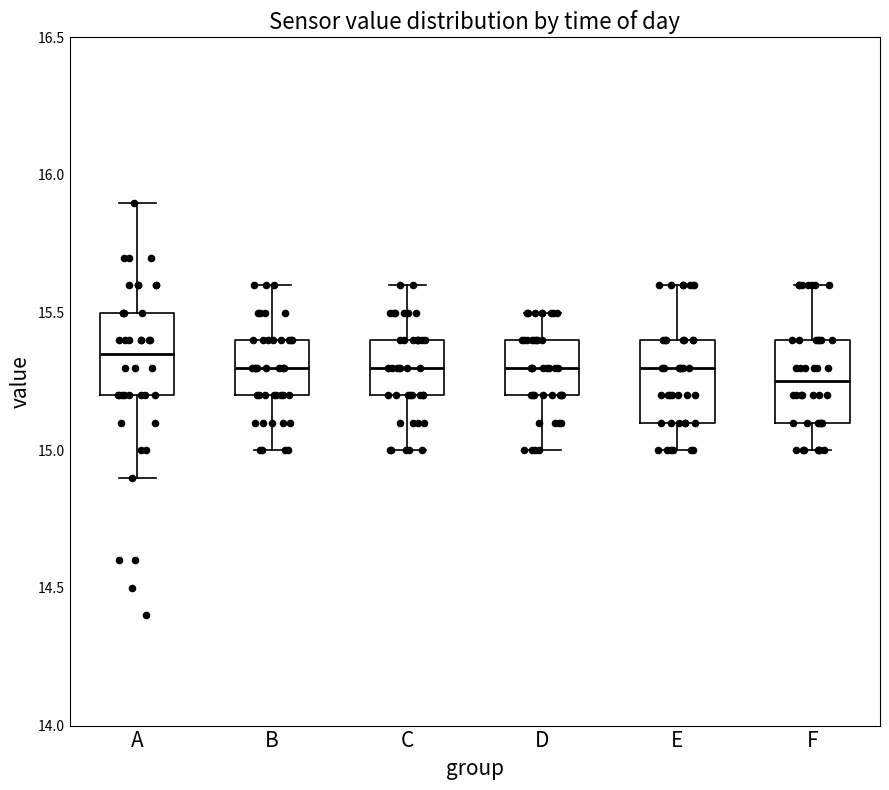

Which box has the highest median line?

A